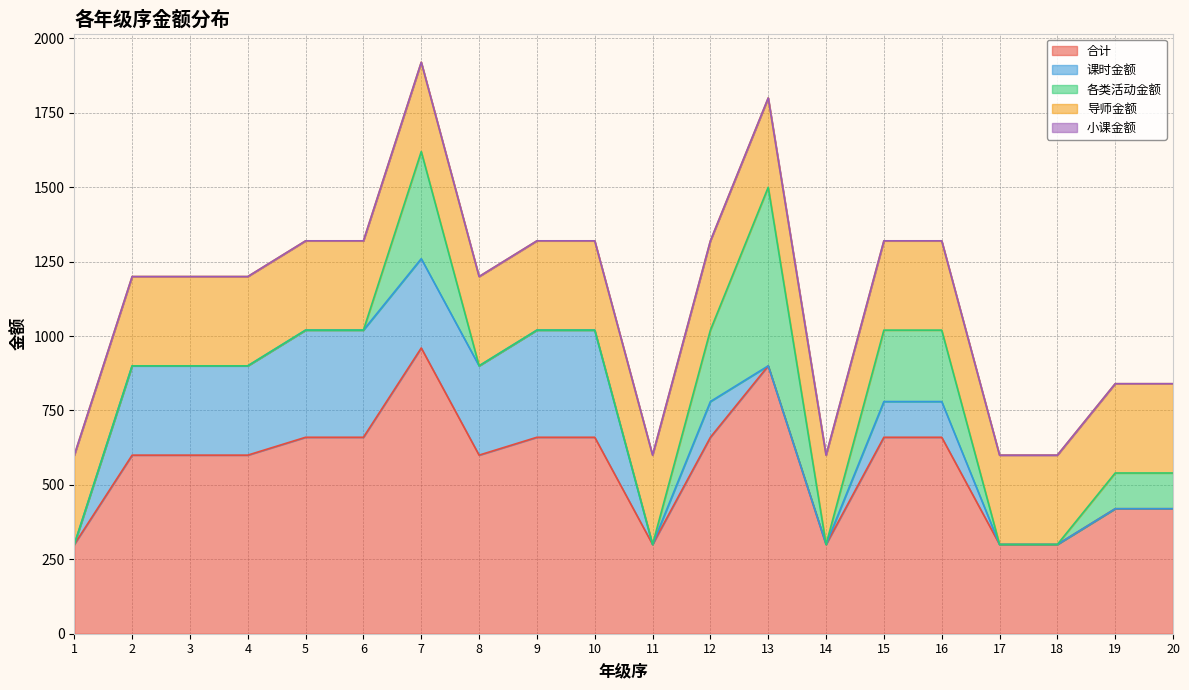

The 导师金额 series shows 88 at 2. True or false?

False